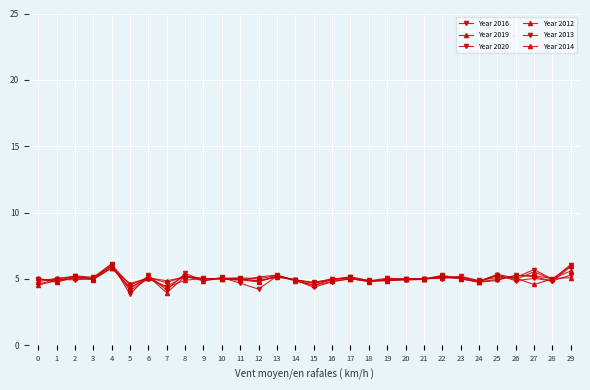

Does the chart have visible grid lines?

Yes